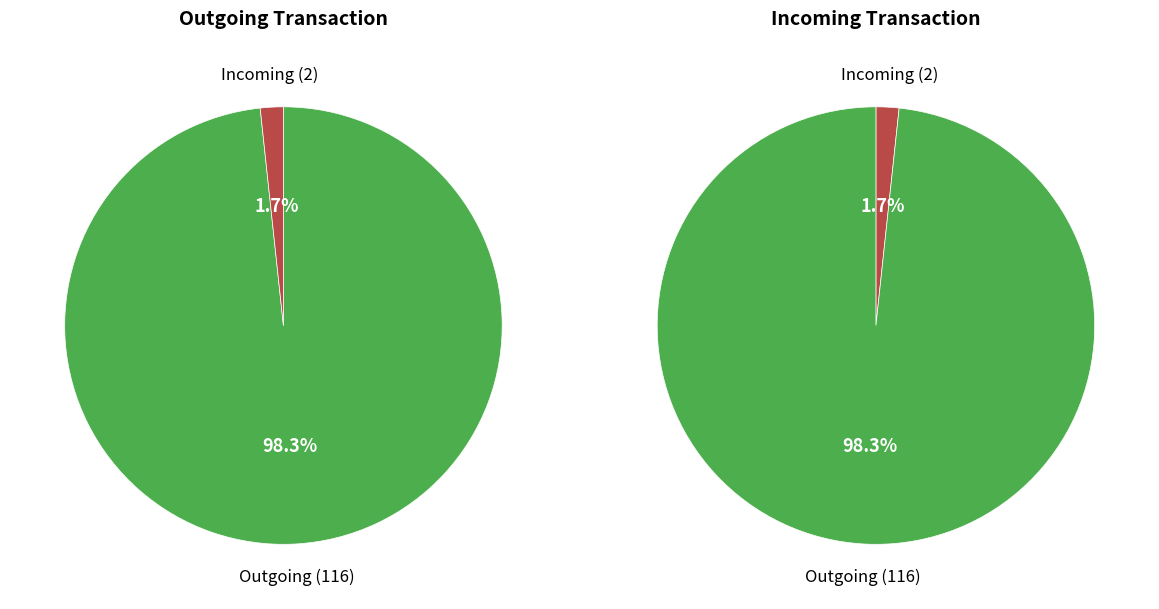

To the nearest percent, what portion does io_index 2 represent?

2%